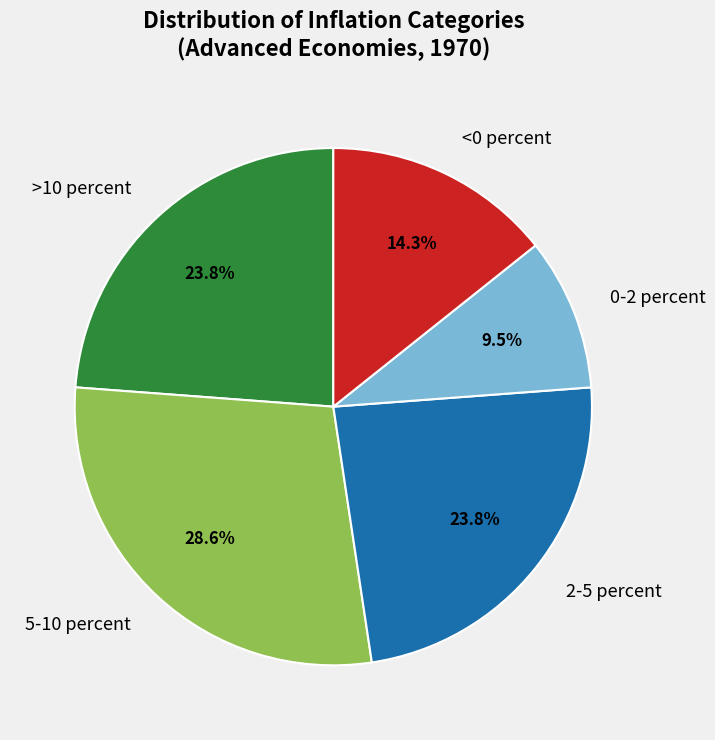

Does <0 percent represent more than half of the total?

No